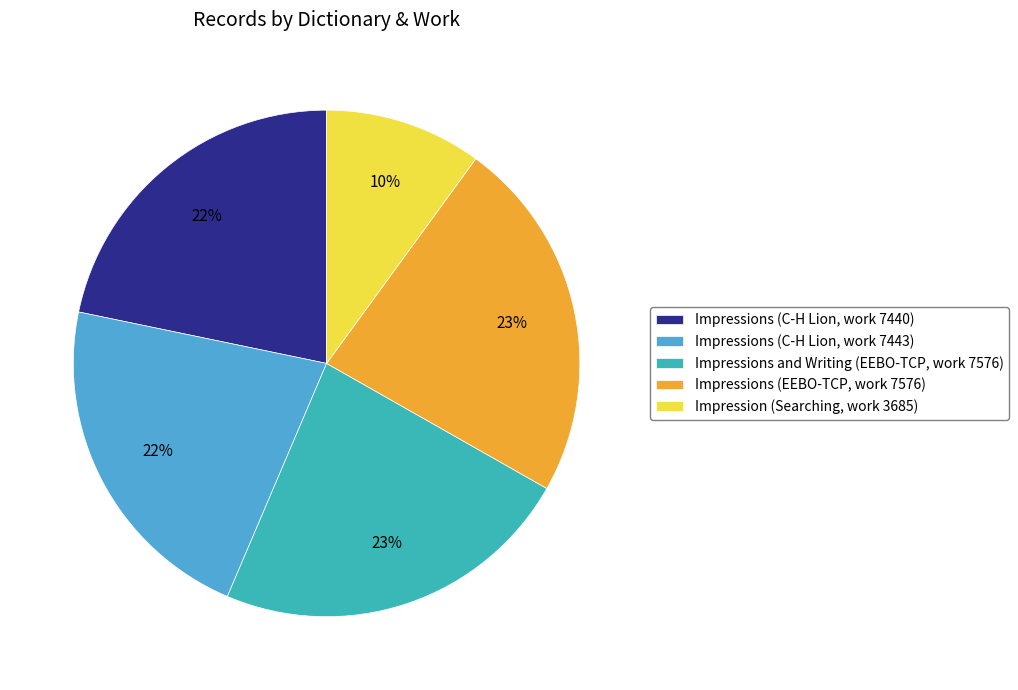

To the nearest percent, what percentage of the pie is Impressions (C-H Lion, work 7440)?

22%